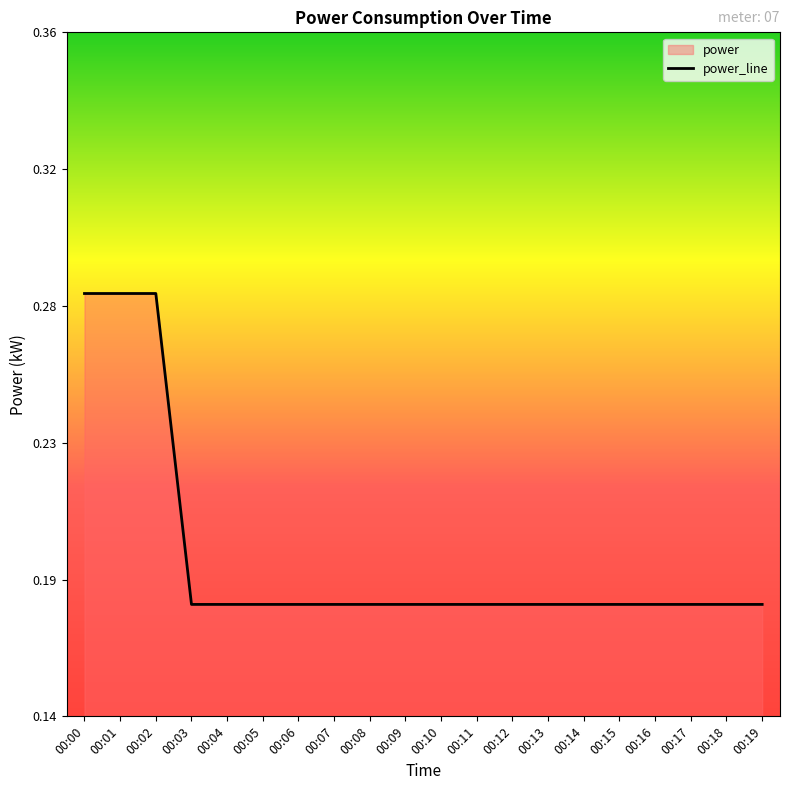

What is the difference between the values at 00:04 and 00:02?

0.1